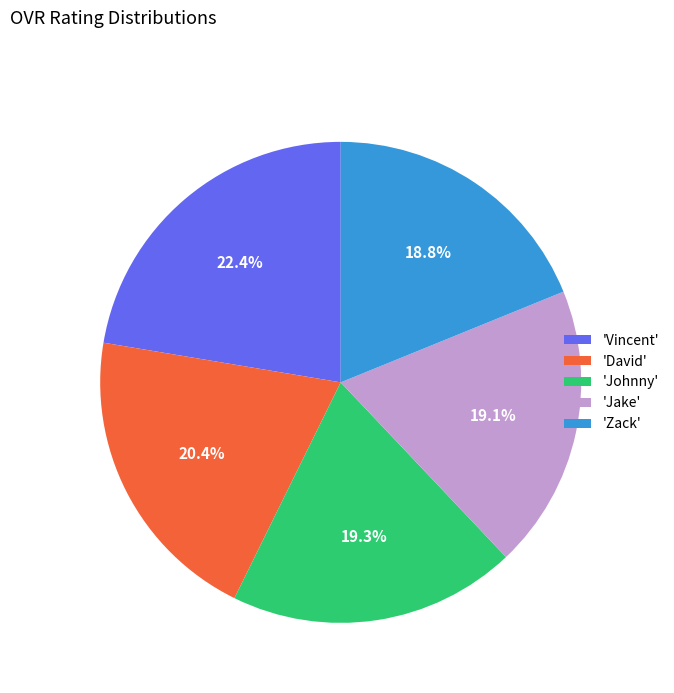

Combined, what portion of the pie is 'Vincent' and 'Jake'?

41.5%